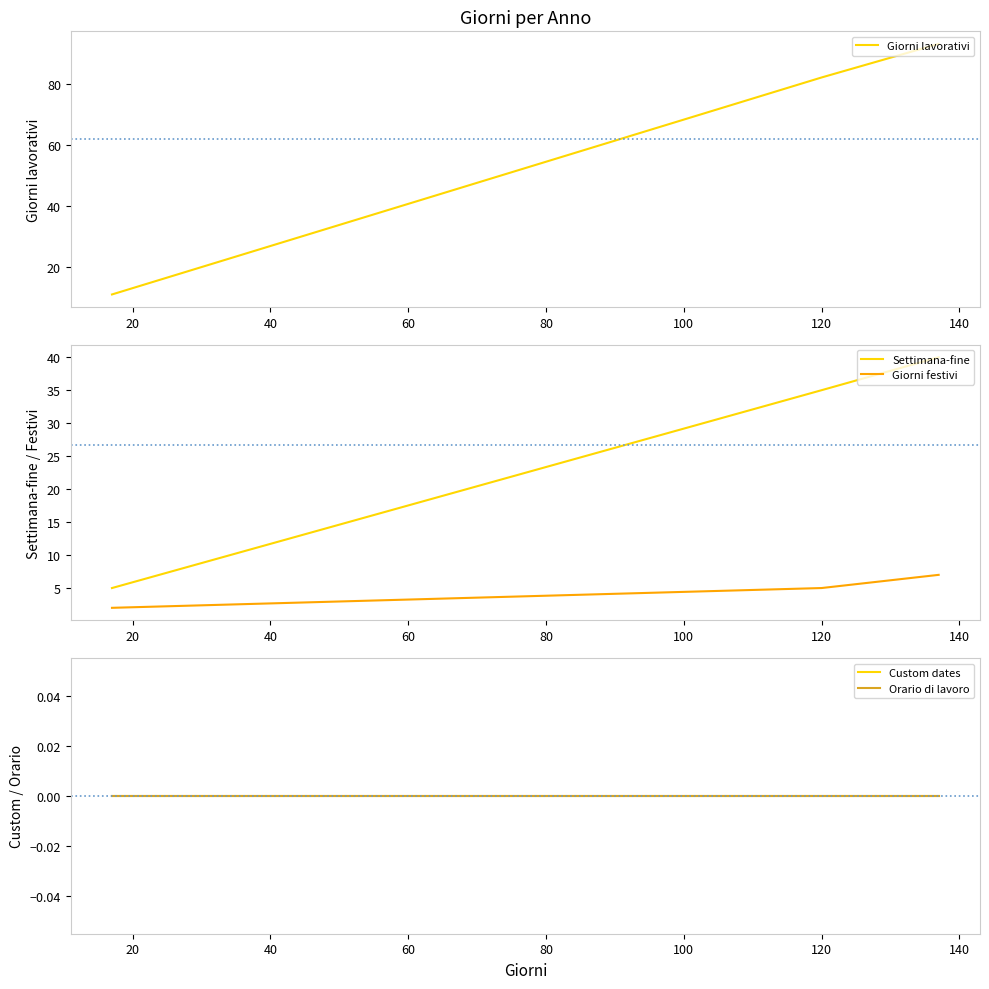

How many lines are shown in the chart?

5